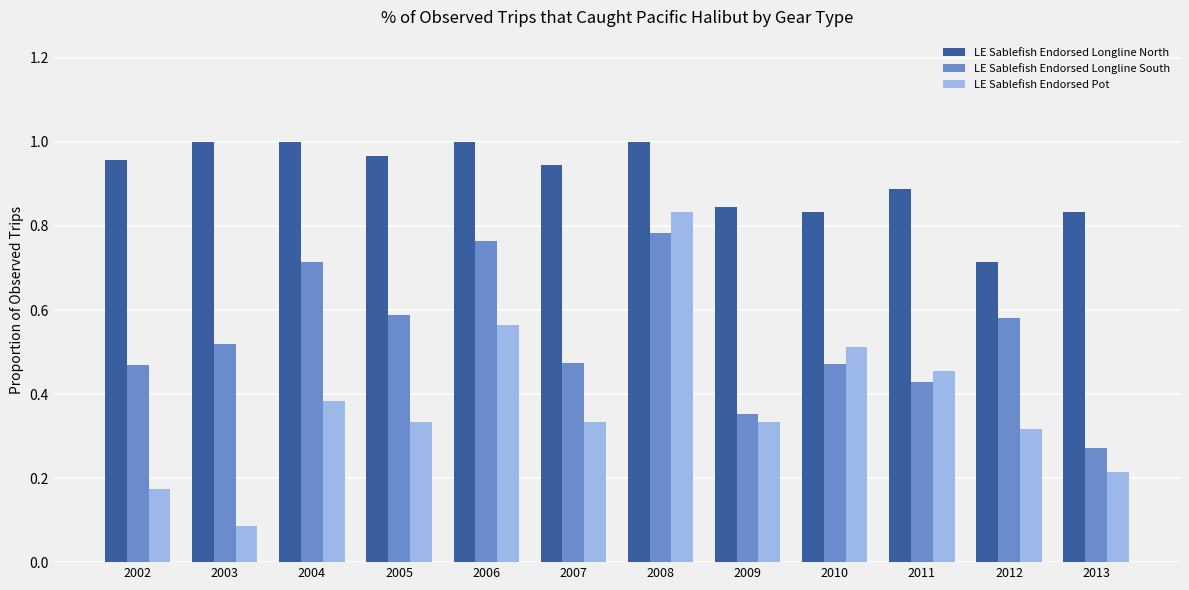

At how many categories does at least one series exceed 0?

12